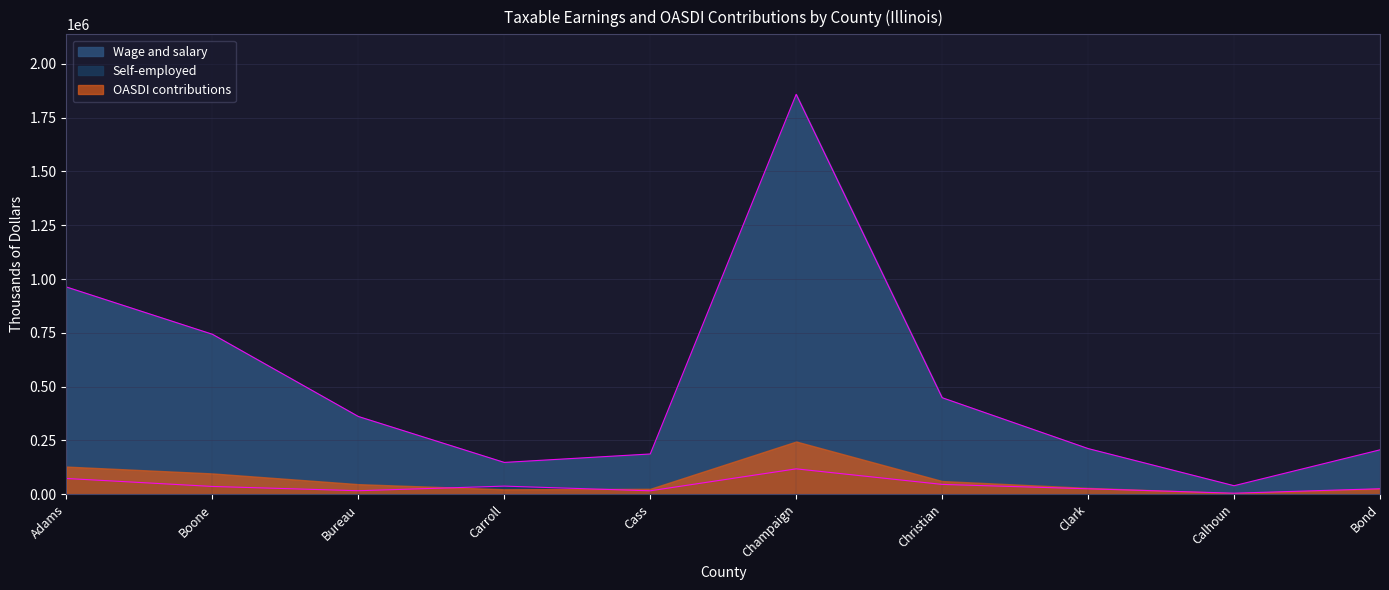

How many interior local peaks does the Wage and salary series have?

1